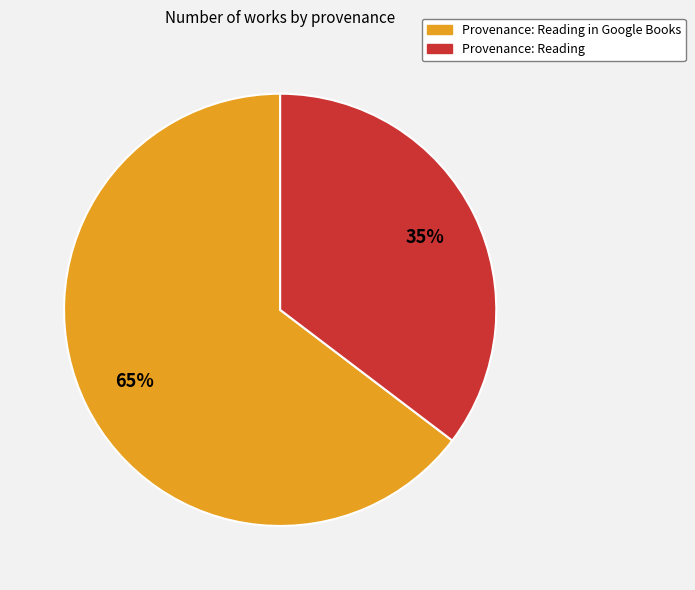

Which has a higher value, Provenance: Reading or Provenance: Reading in Google Books?

Provenance: Reading in Google Books